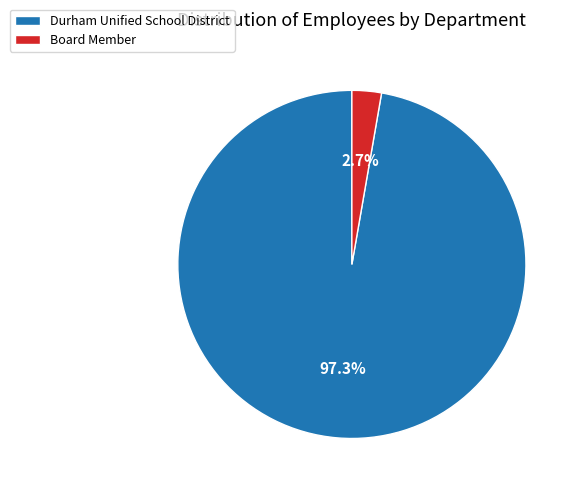

How much of the chart is everything except Durham Unified School District?

2.7%